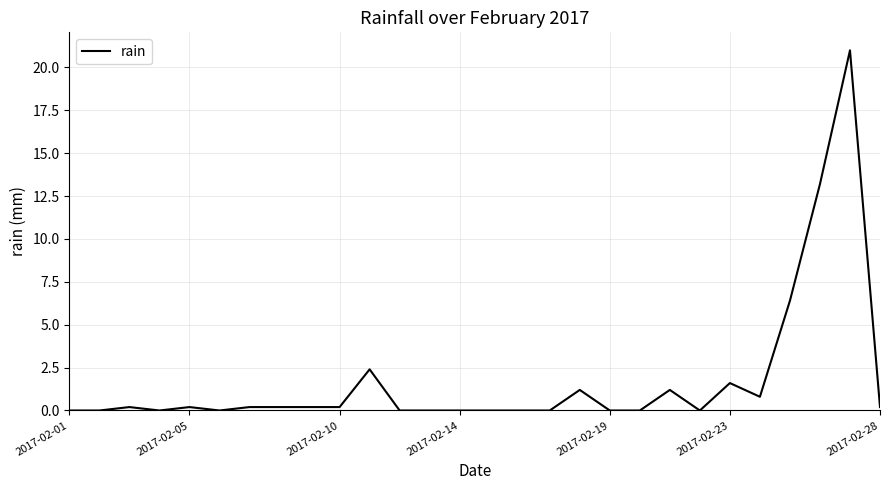

What is the maximum value shown in the chart?

21.0